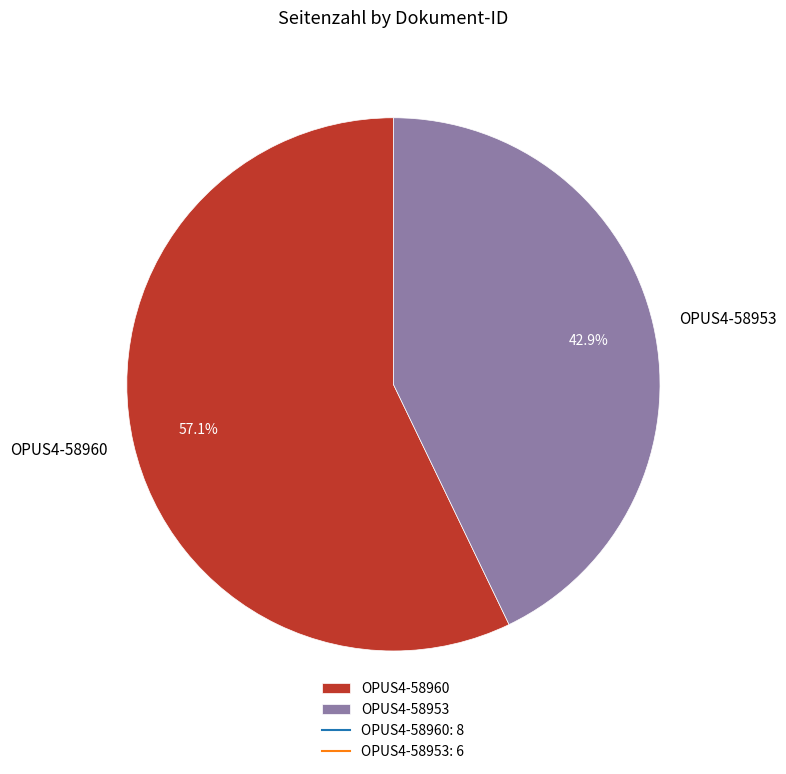

Is the sum of OPUS4-58960 and OPUS4-58953 greater than half?

Yes